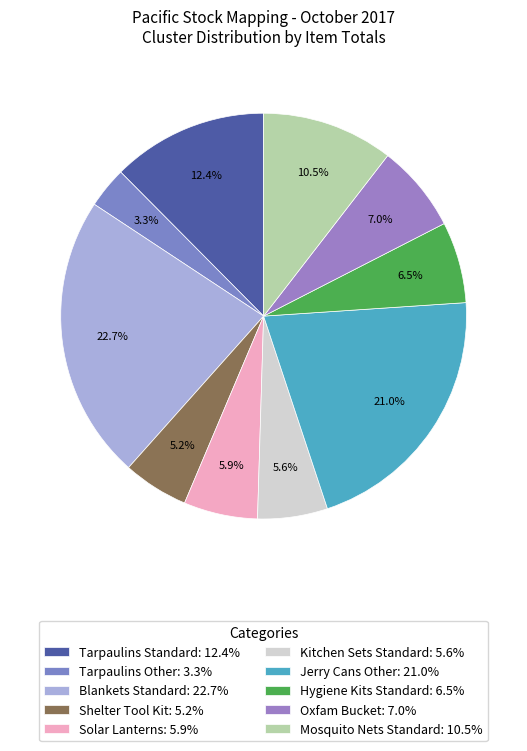

How many slices are in this pie chart?

10